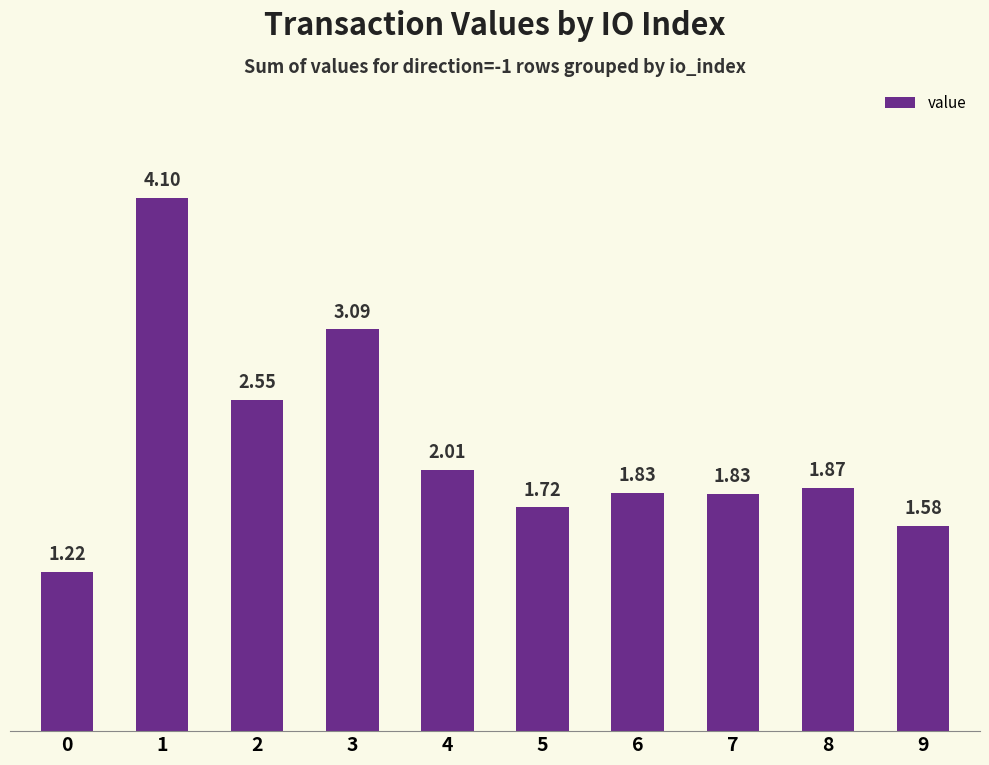

What is the sum of all values?

21.8